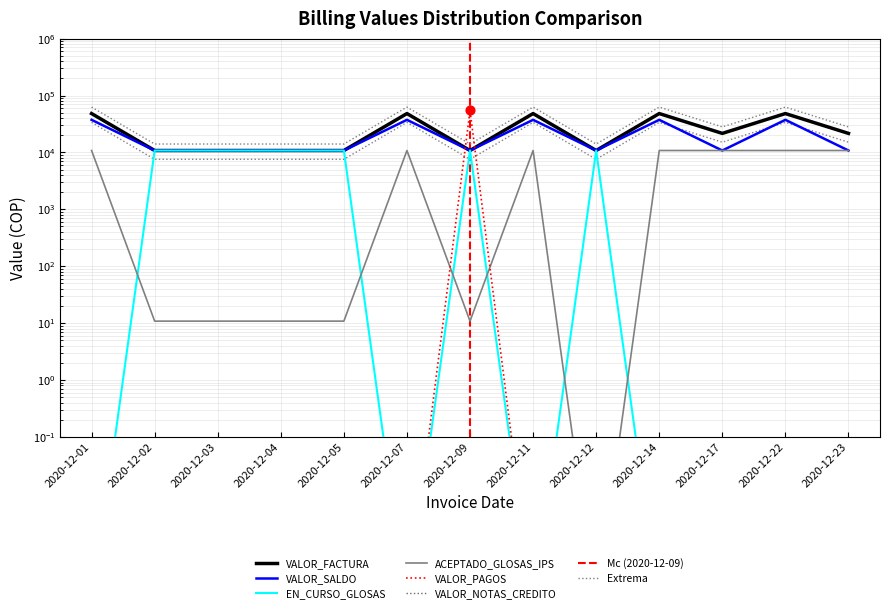

Which series has the largest total across all categories?

VALOR_FACTURA